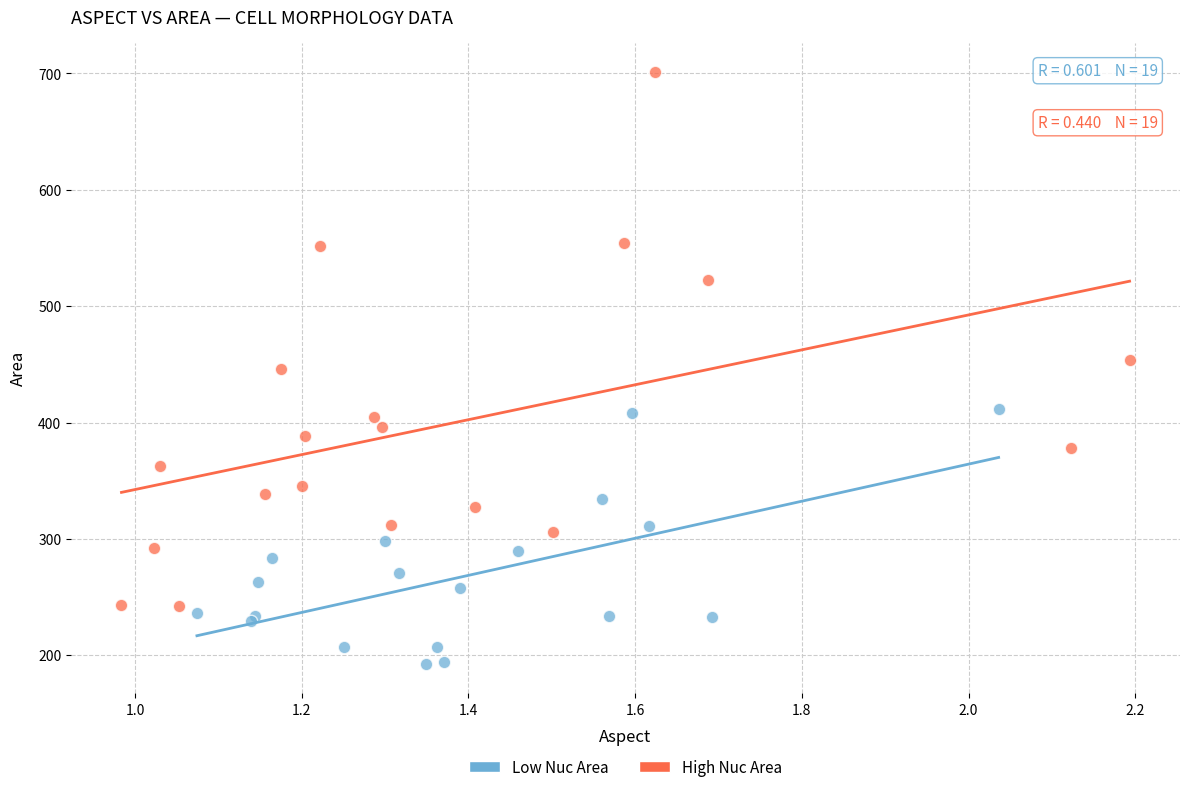

Which series contains the highest Y value?

High Nuc Area